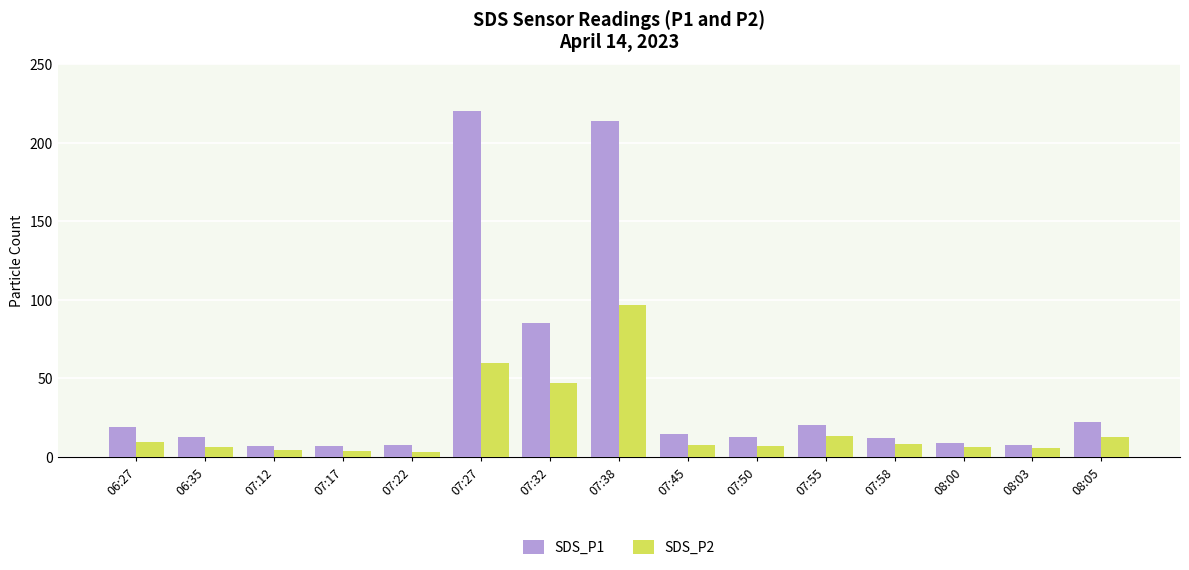

At 07:32, list the series in order from smallest to largest.

SDS_P2, SDS_P1